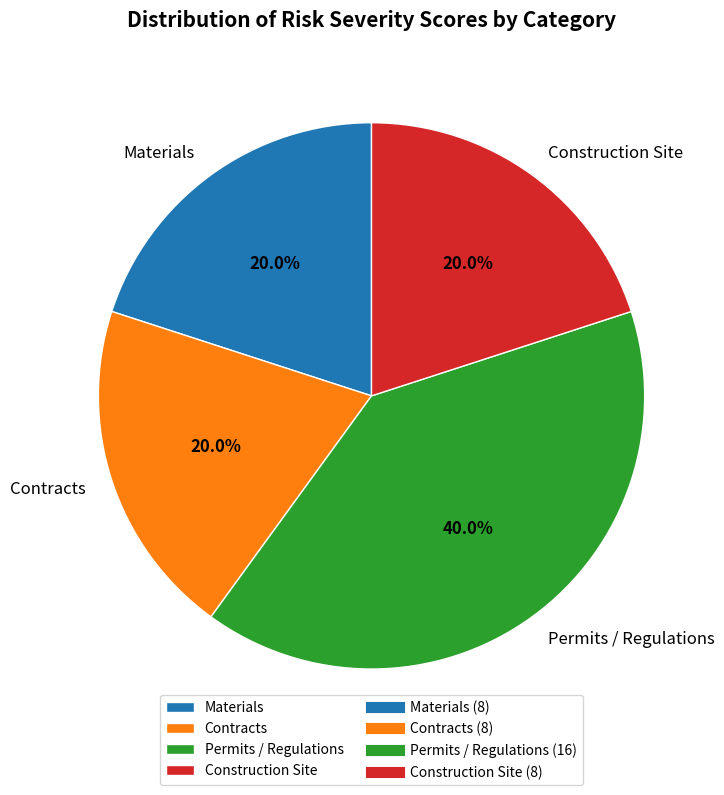

To the nearest percent, what percentage of the pie is Contracts?

20%